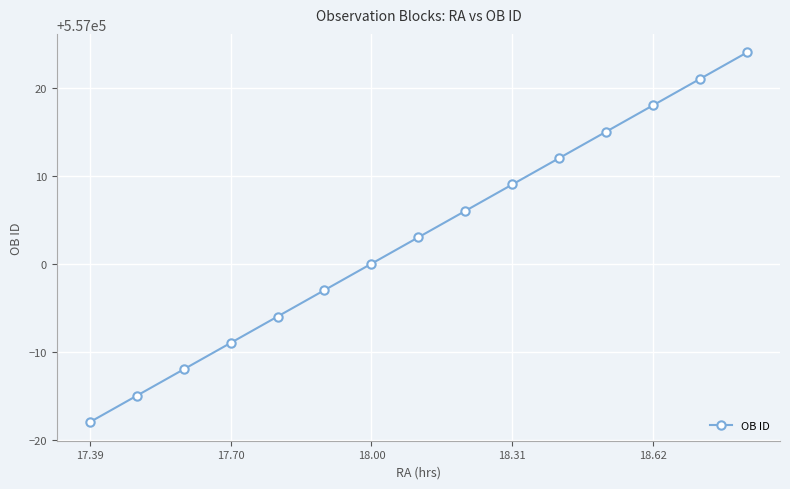

What is the greatest value displayed?

557024